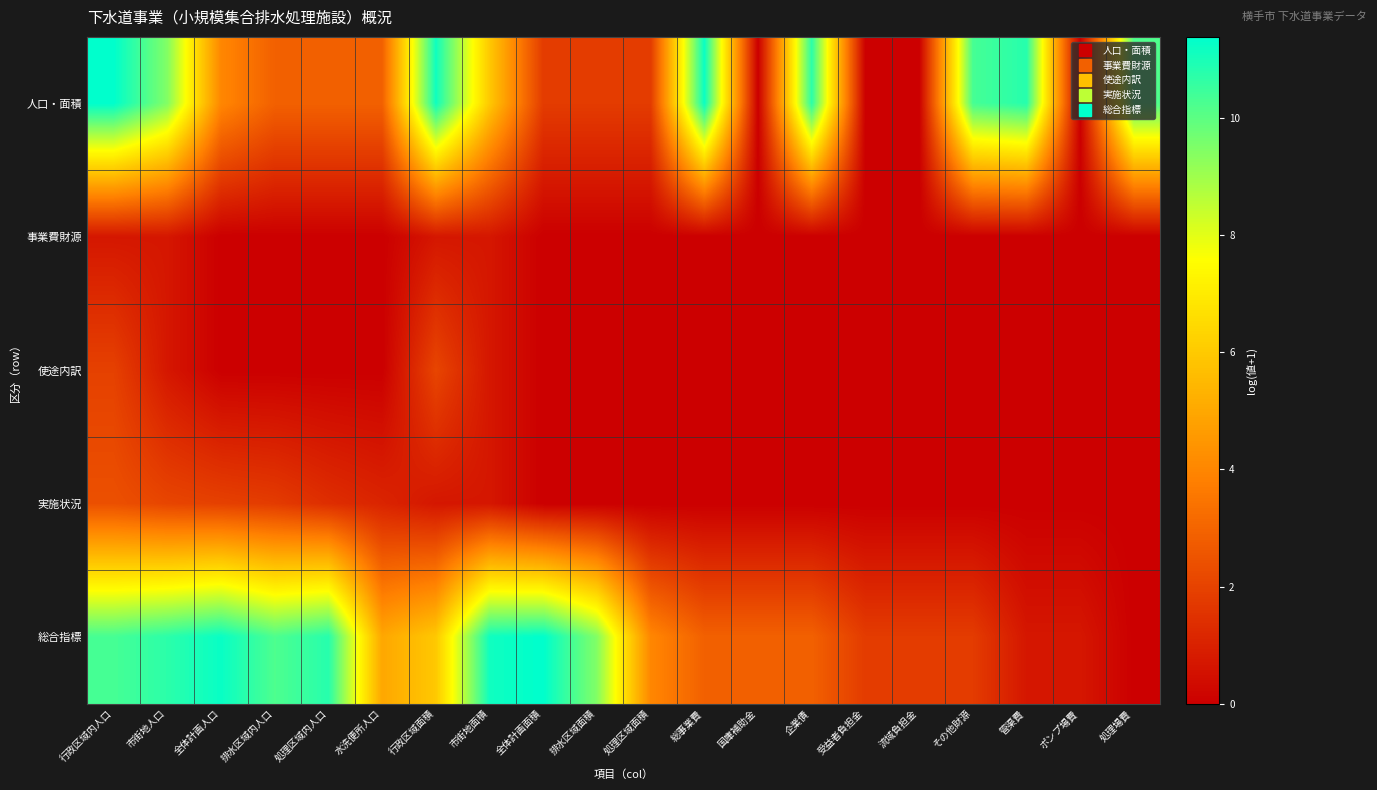

At 全体計画面積, list the series in order from largest to smallest.

総合指標, 人口・面積, 事業費財源, 使途内訳, 実施状況